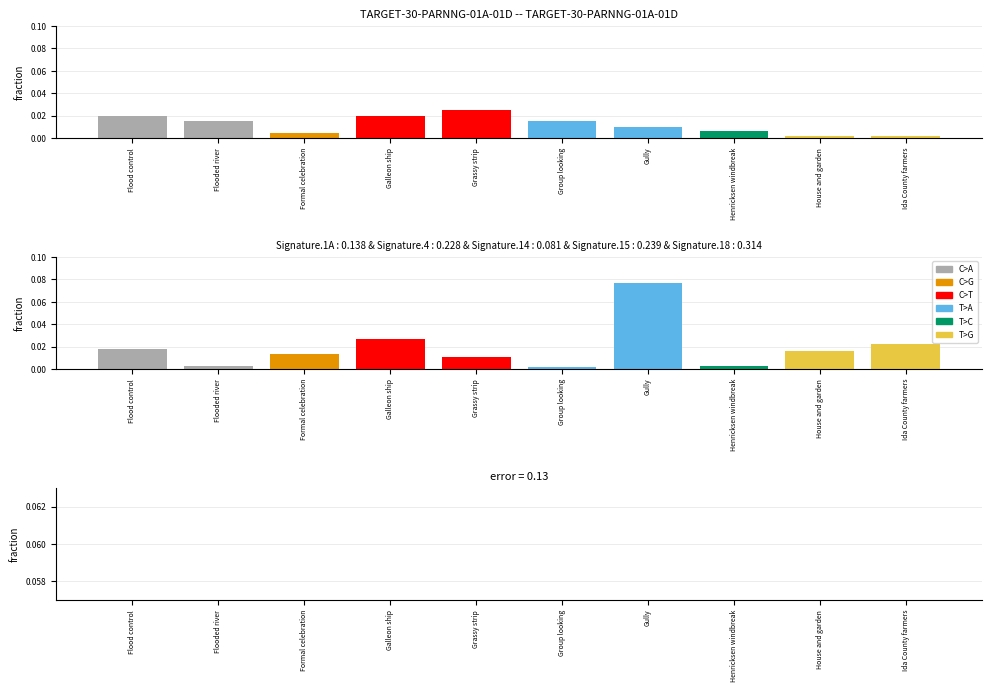

At which category is the sum across all series the highest?

Gully